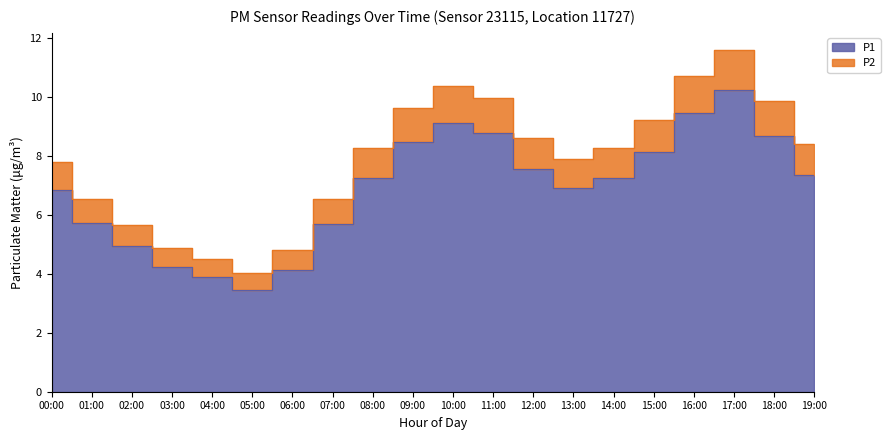

What is the value of the P2 point at the 18th from the left?

11.6